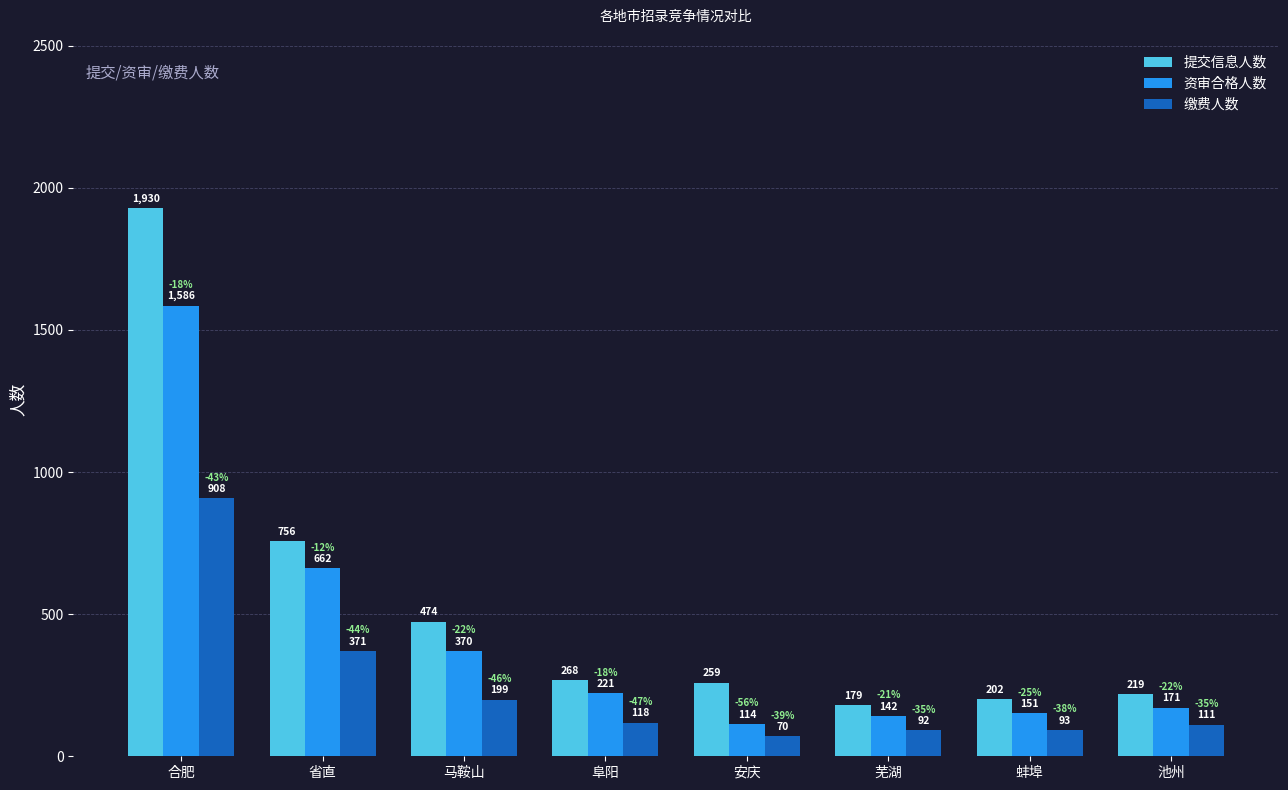

Read the 提交信息人数 value at 安庆, to the nearest 100.

300